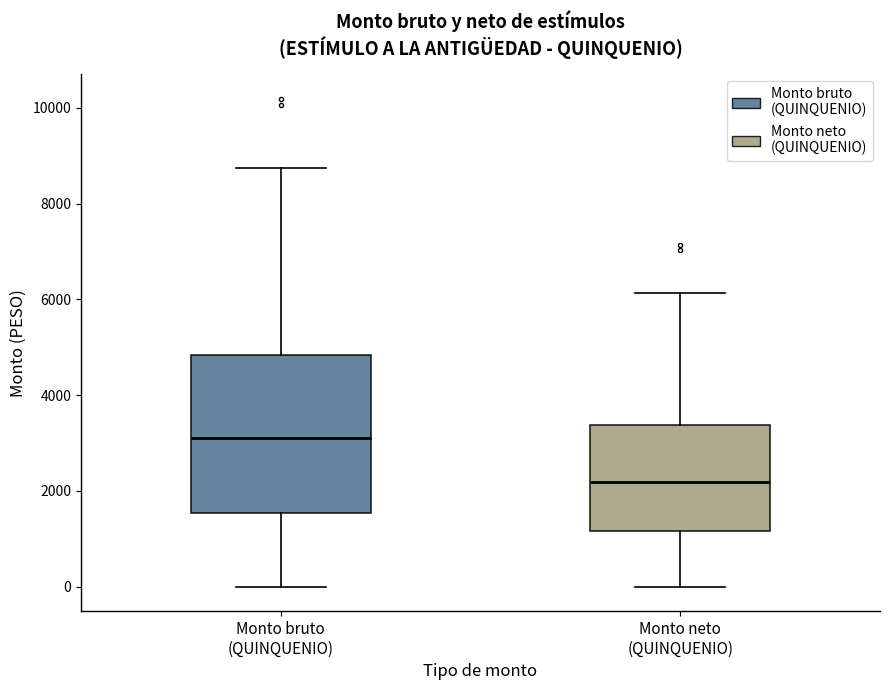

Which box has the lowest median line?

Monto neto (QUINQUENIO)